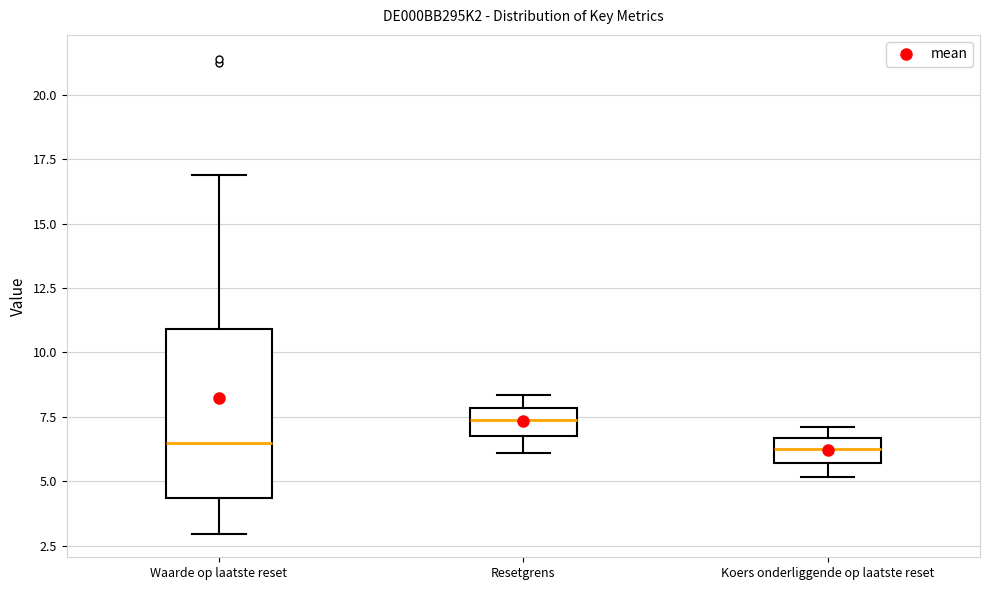

Reading left to right, transcribe this box plot: for each box, give where its median line is, the range the box spans, and where its two whiskers end, as read against the y-axis. The values are not printed on the chart, so give them approximately, as read against the axis.

Waarde op laatste reset: median 6.5, box 4.5 to 11.0, whiskers 3.0 to 17.0
Resetgrens: median 7.5, box 6.5 to 8.0, whiskers 6.0 to 8.5
Koers onderliggende op laatste reset: median 6.0, box 5.5 to 6.5, whiskers 5.0 to 7.0